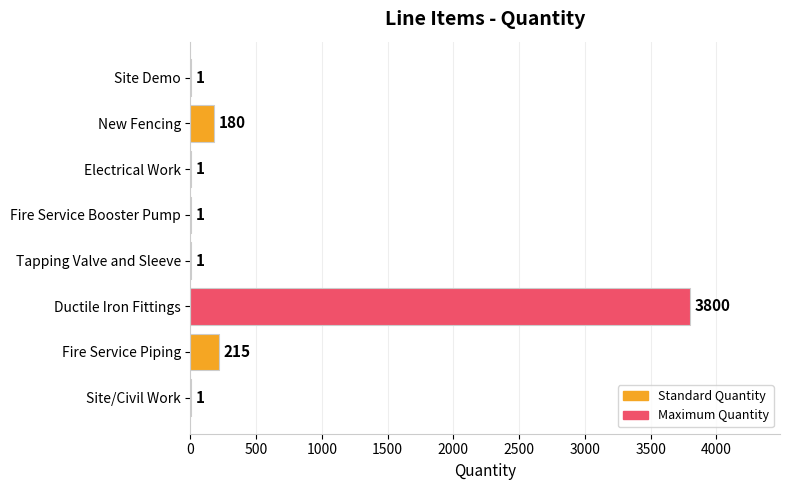

Is it true that the value at Site/Civil Work is 1?

True